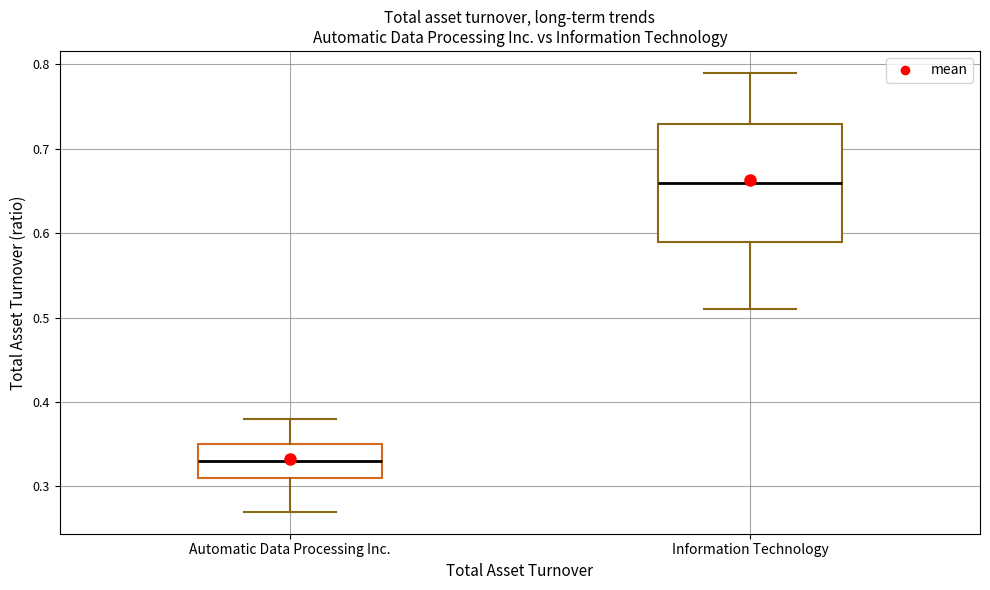

Comparing the boxes themselves (not the whiskers), which one is the tallest?

Information Technology